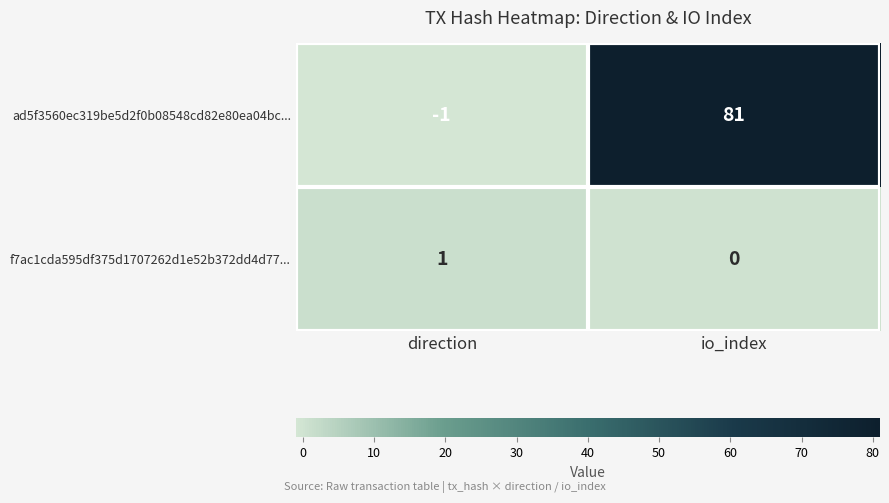

What is the average value of the ad5f3560ec319be5d2f0b08548cd82e80ea04bc... series?

40